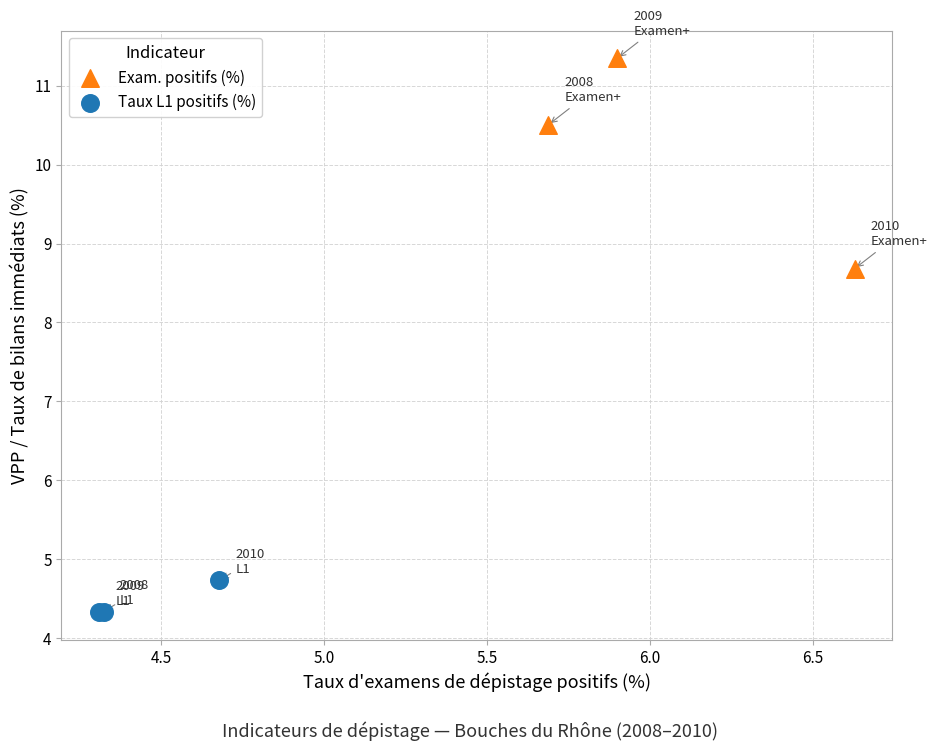

What are all the series names shown in the legend?

Exam. positifs (%), Taux L1 positifs (%)